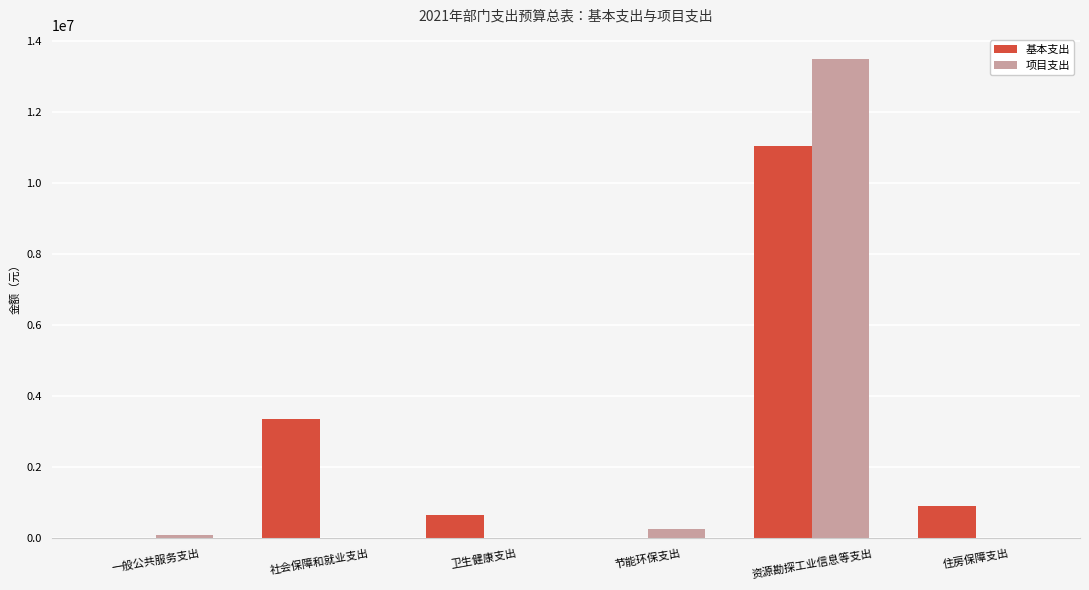

Reading left to right, transcribe all the data shown in this chart.

基本支出: 一般公共服务支出=0.0	社会保障和就业支出=3350552.2	卫生健康支出=646786.8	节能环保支出=0.0	资源勘探工业信息等支出=11043335.2	住房保障支出=918733.2
项目支出: 一般公共服务支出=100000.0	社会保障和就业支出=0.0	卫生健康支出=0.0	节能环保支出=250000.0	资源勘探工业信息等支出=13500000.0	住房保障支出=0.0